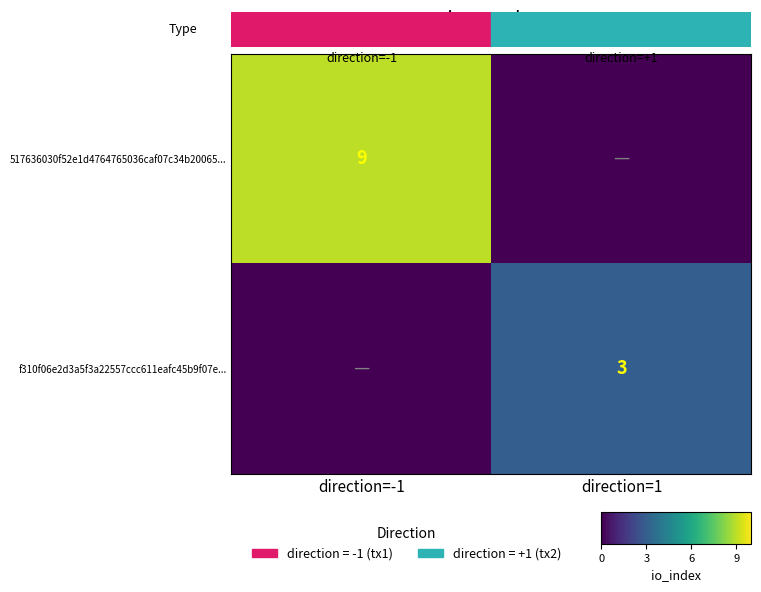

How many categories are shown in the chart?

2